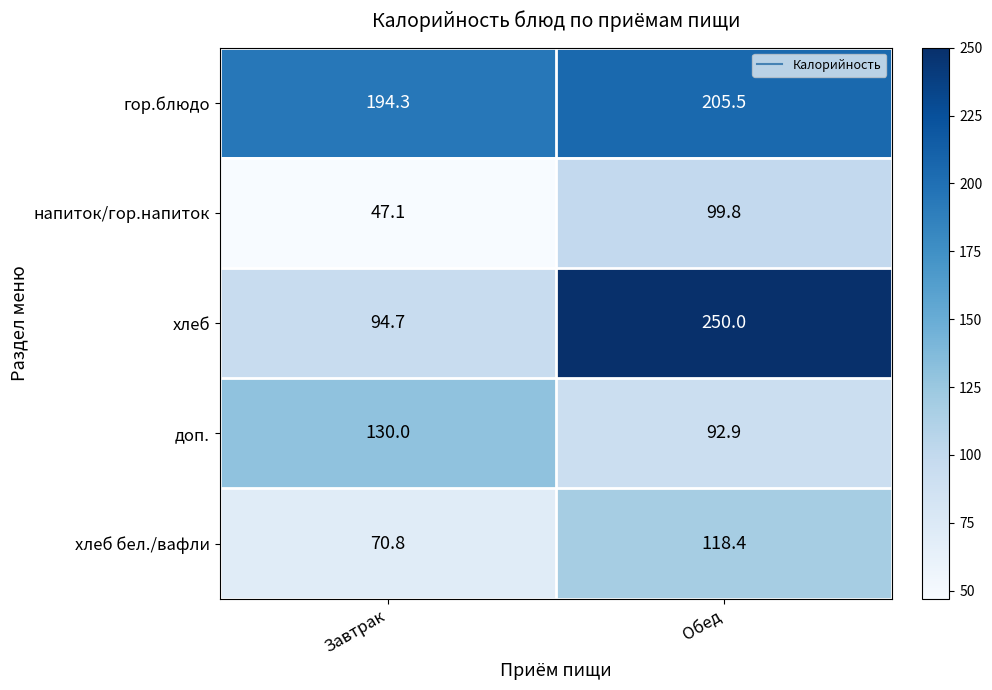

How many data points does each series have?

2